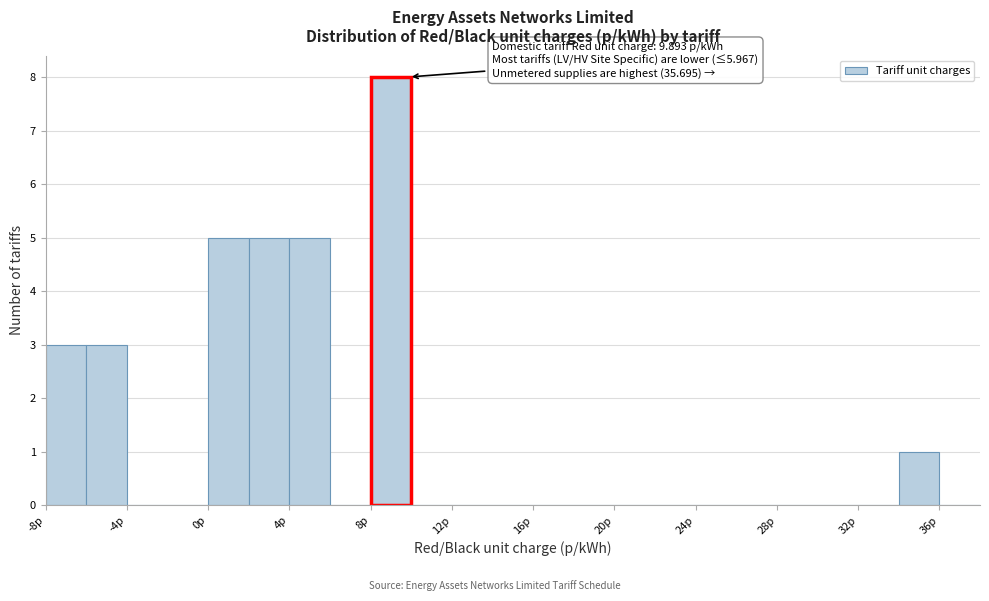

Over which range of the x-axis is the bar tallest?

8 to 10